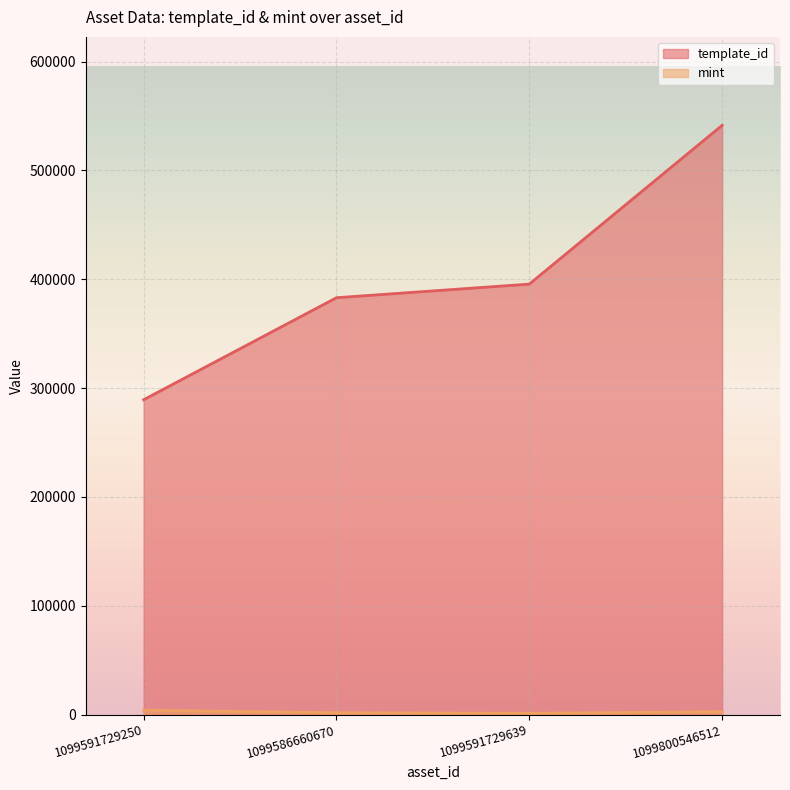

List the series in order of their overall mean, lowest first.

mint, template_id